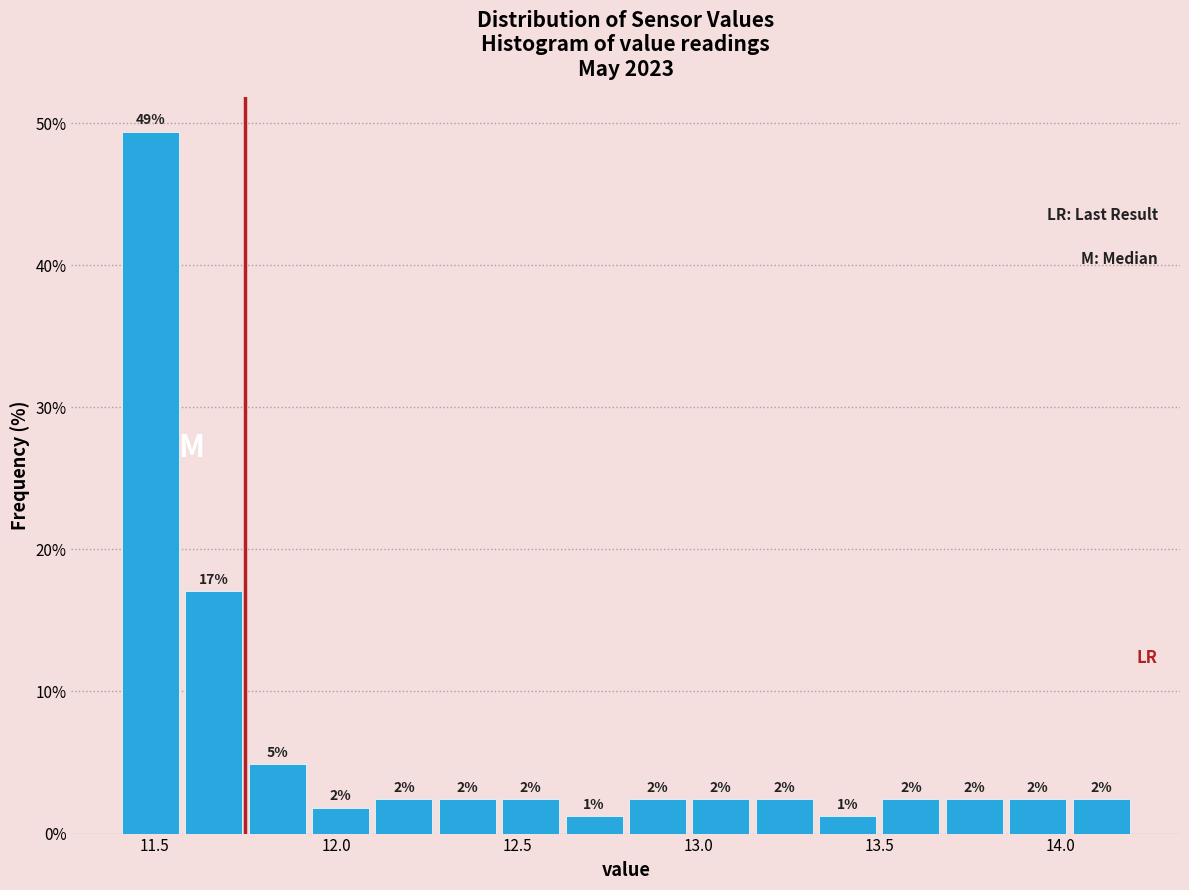

Around what value on the x-axis is the tallest bar? Give the approximate position of its centre, as read against the axis.

11.50